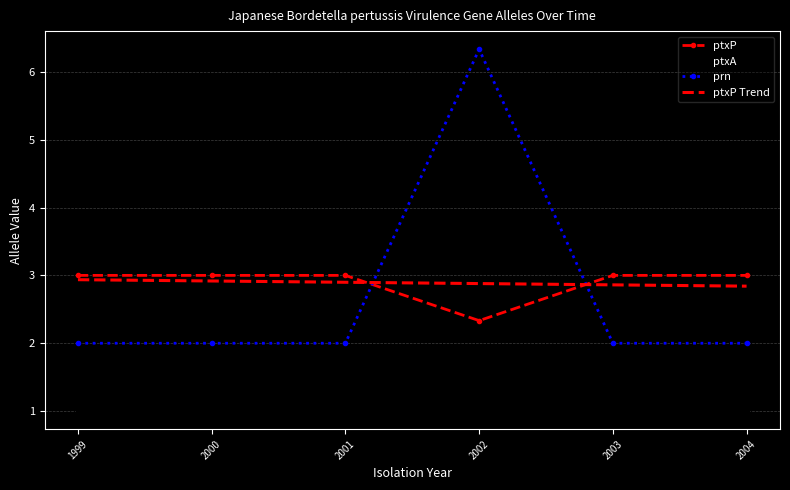

True or false: prn and ptxA intersect in this chart.

False